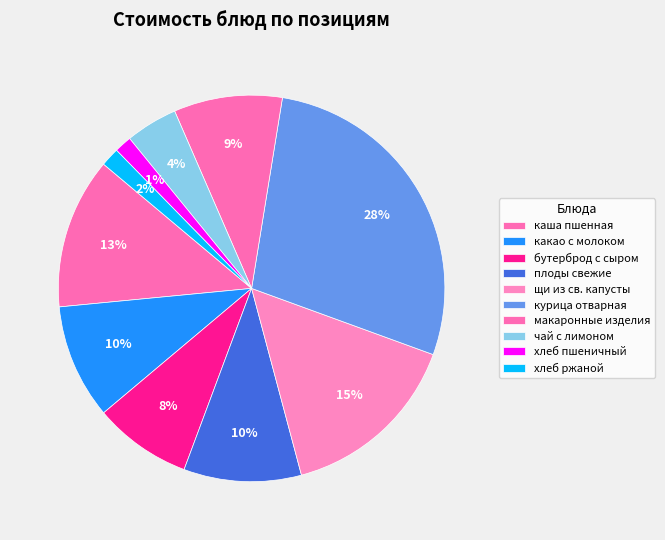

What is the largest slice in the pie chart?

курица отварная